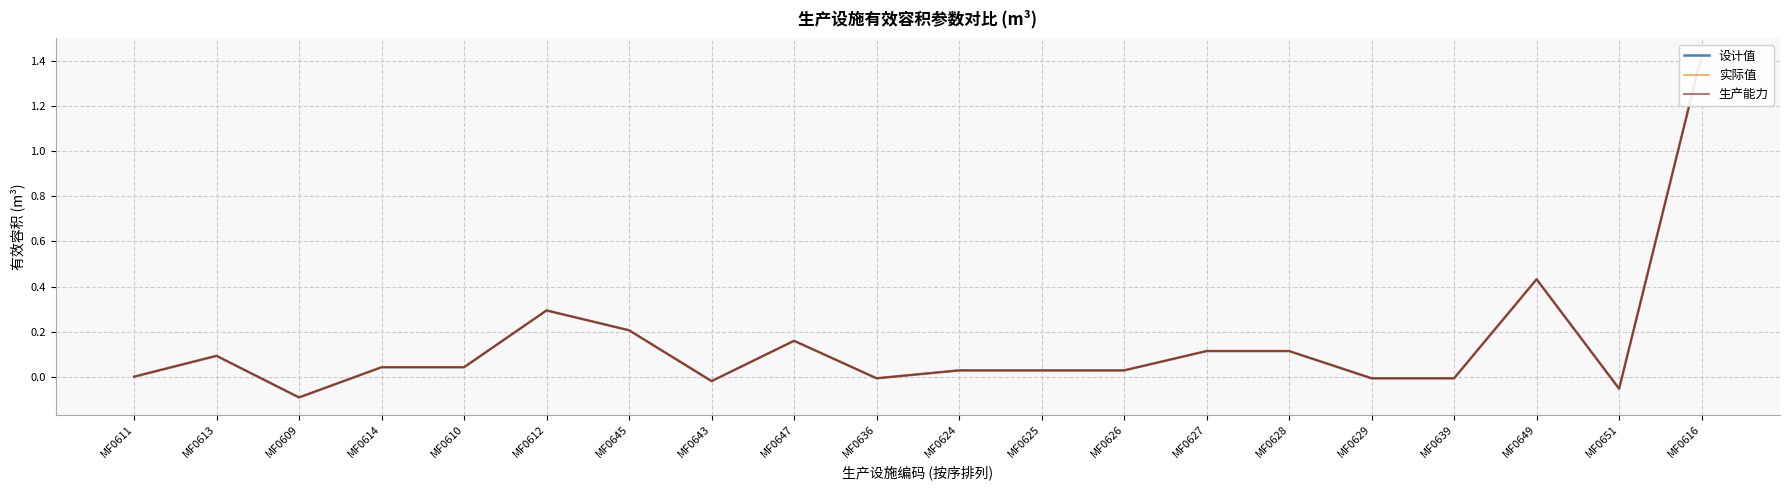

Which category has the highest value in the 实际值 series?

MF0616